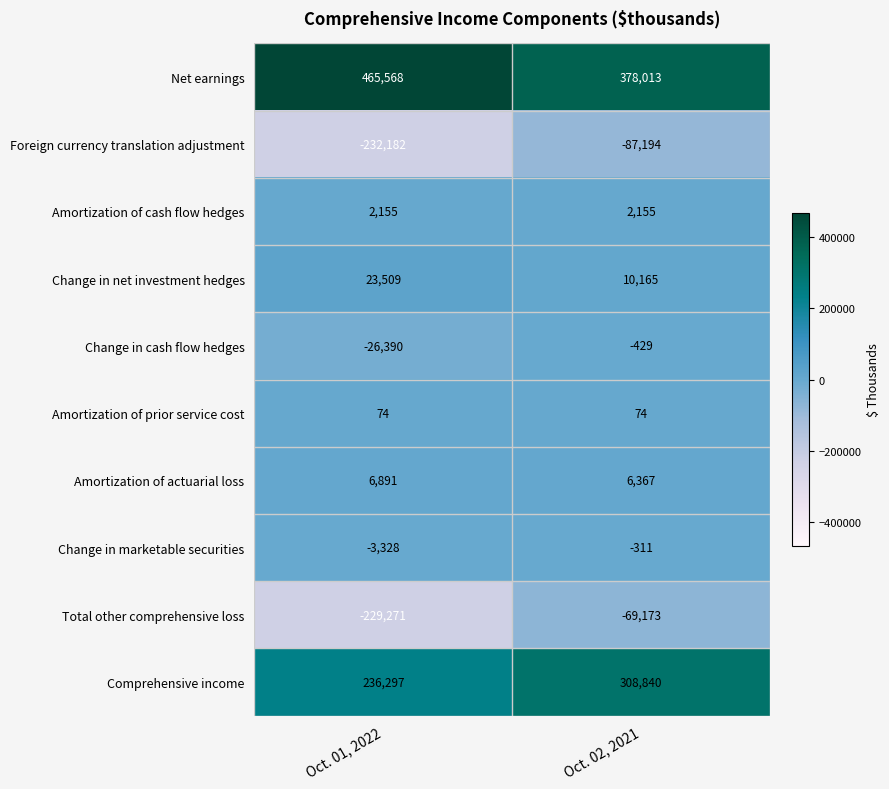

At Oct. 02, 2021, list the series in order from largest to smallest.

Net earnings, Comprehensive income, Change in net investment hedges, Amortization of actuarial loss, Amortization of cash flow hedges, Amortization of prior service cost, Change in marketable securities, Change in cash flow hedges, Total other comprehensive loss, Foreign currency translation adjustment